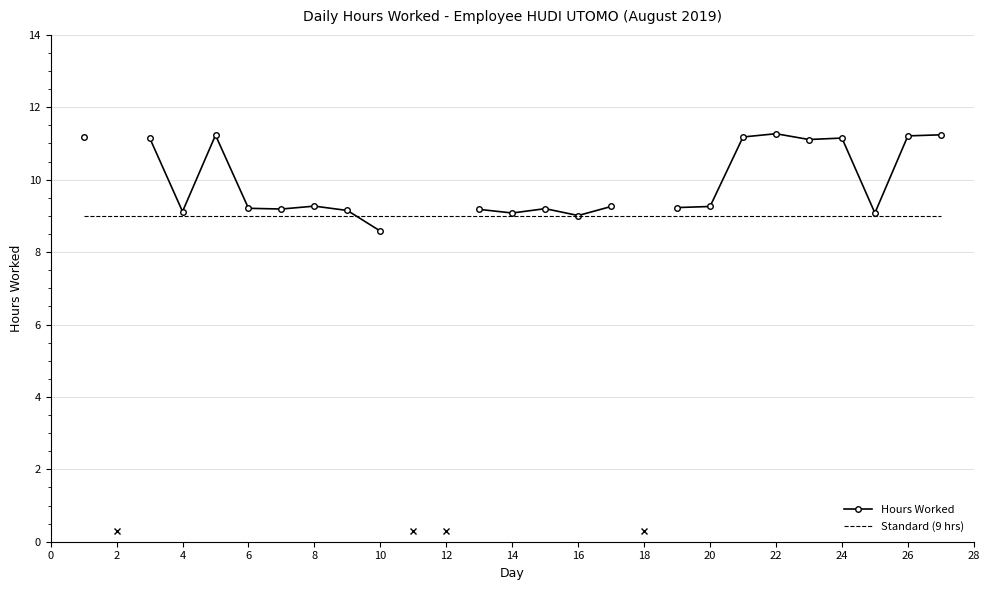

How many values in the Hours Worked series exceed 9?

22